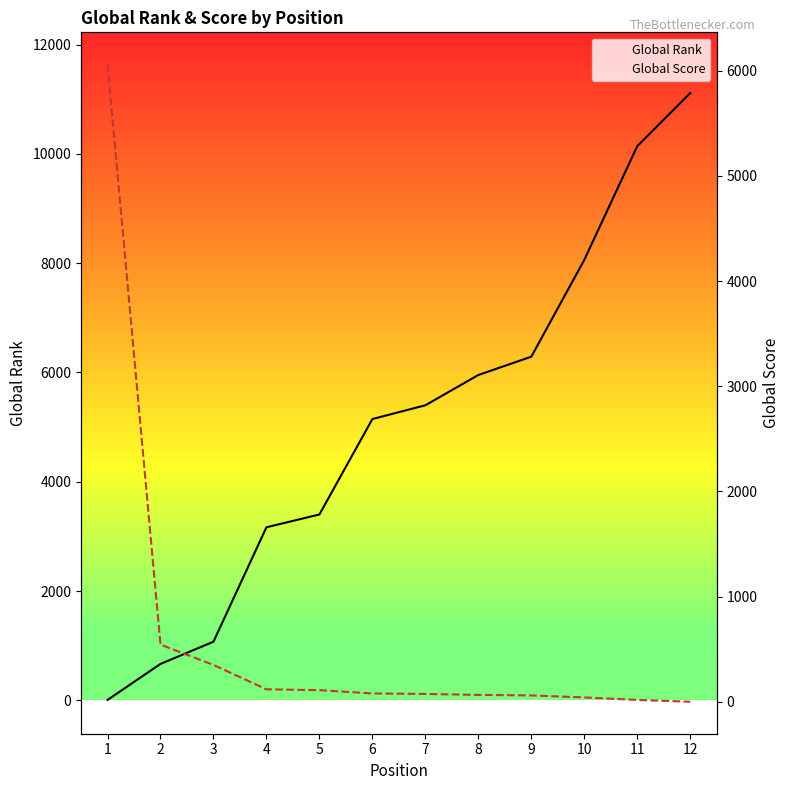

The Global Rank series shows 1454 at 3. True or false?

False